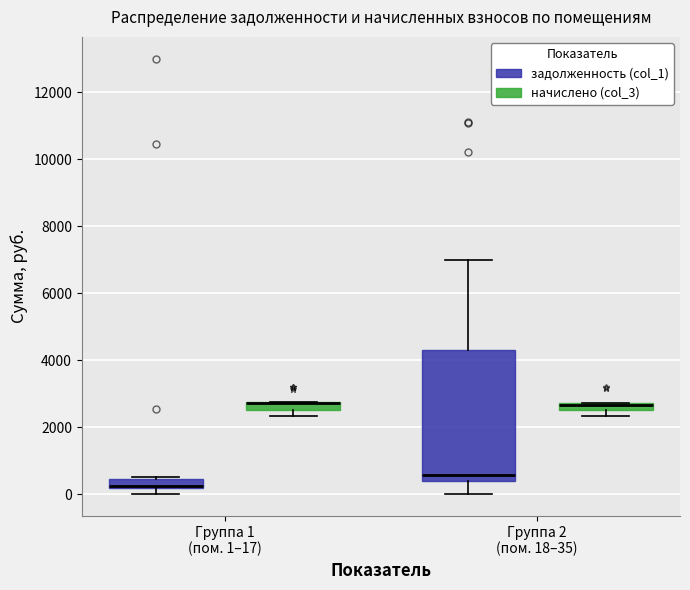

Comparing the boxes themselves (not the whiskers), which one is the tallest?

Группа 2 (пом. 18–35) (задолженность (col_1))